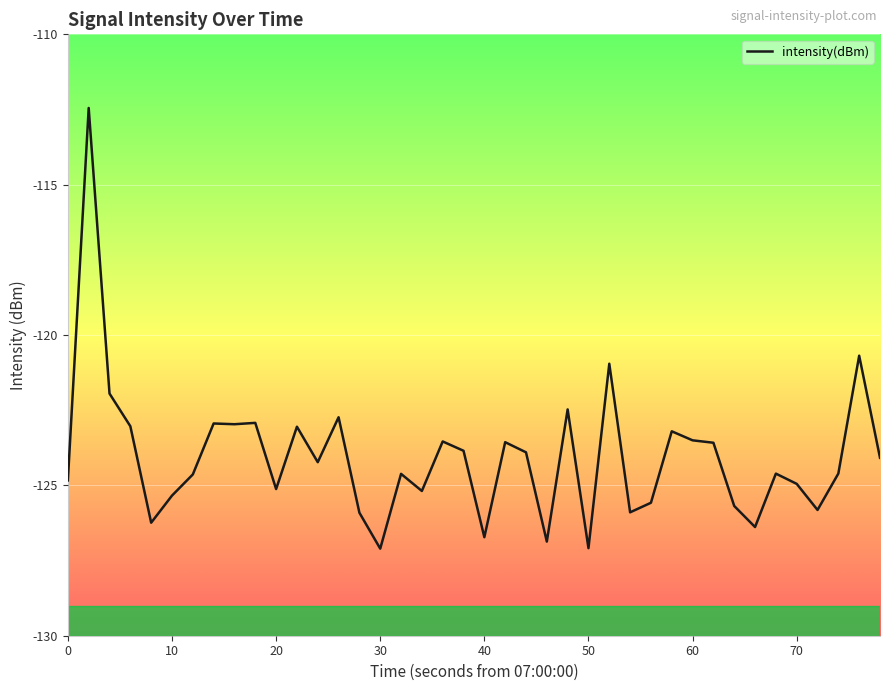

What is the sum of all values?

-4962.8